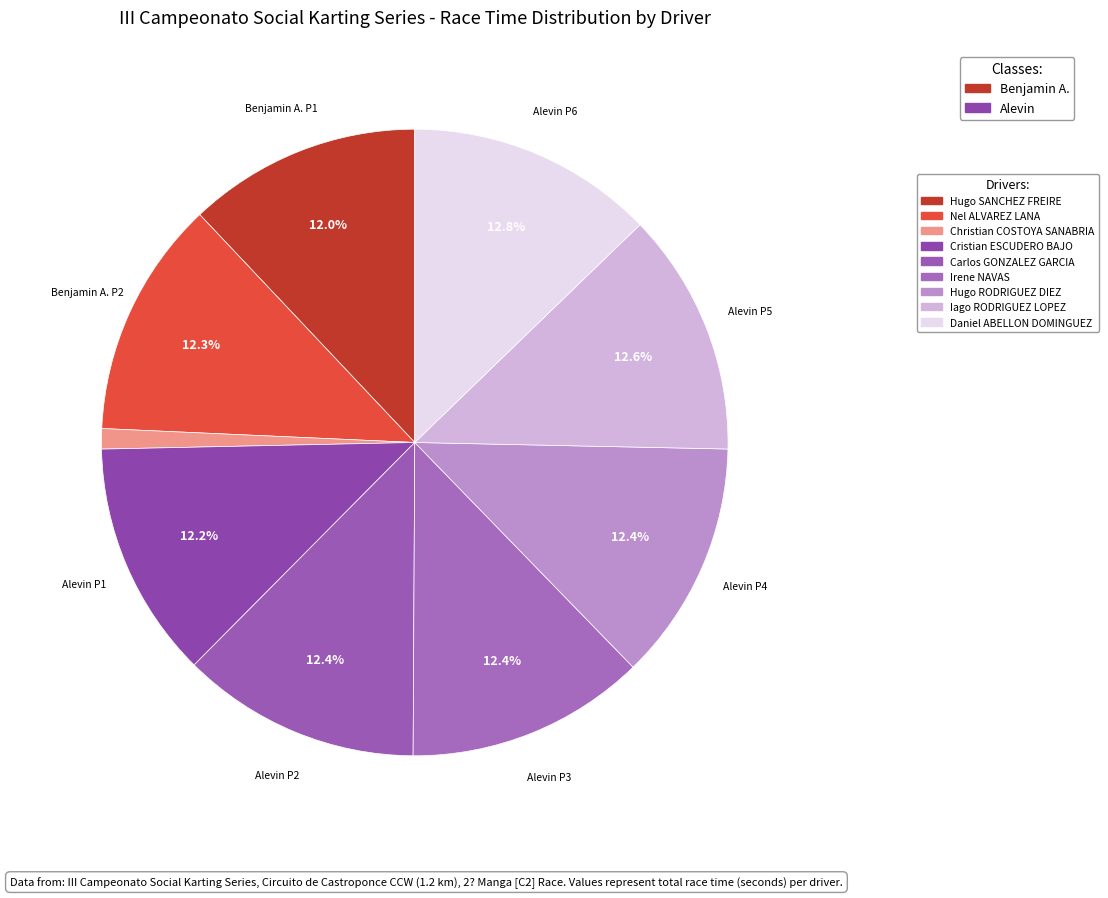

Count the number of slices in the pie.

9